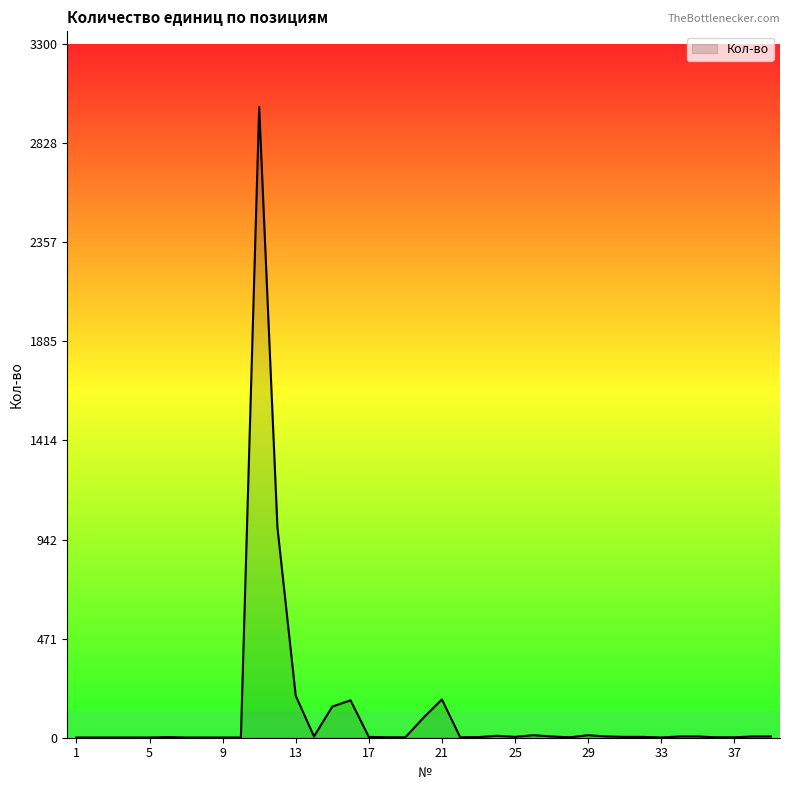

What is the difference between the maximum and minimum values?

2999